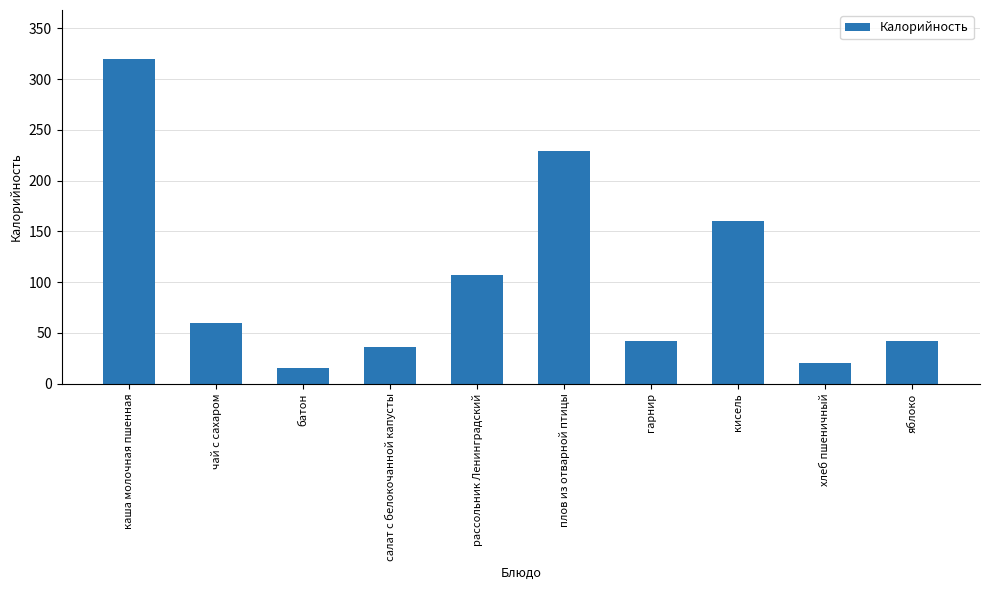

At which category does the chart reach its minimum across all series?

батон